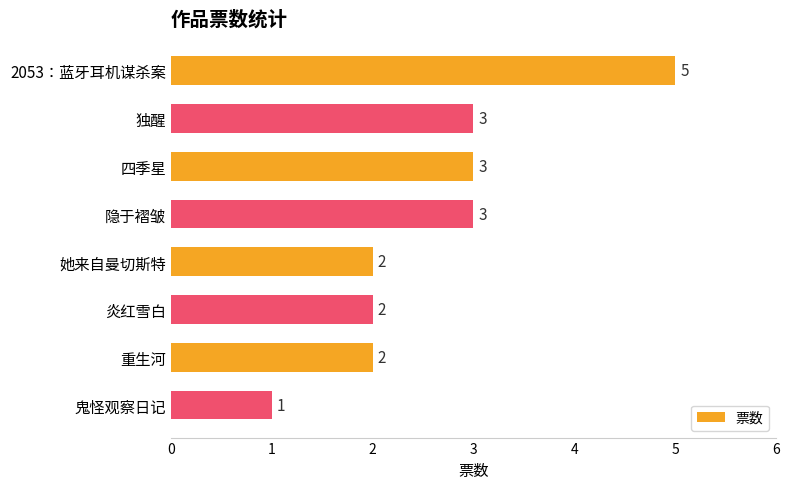

The value at 炎红雪白 is 2. True or false?

True